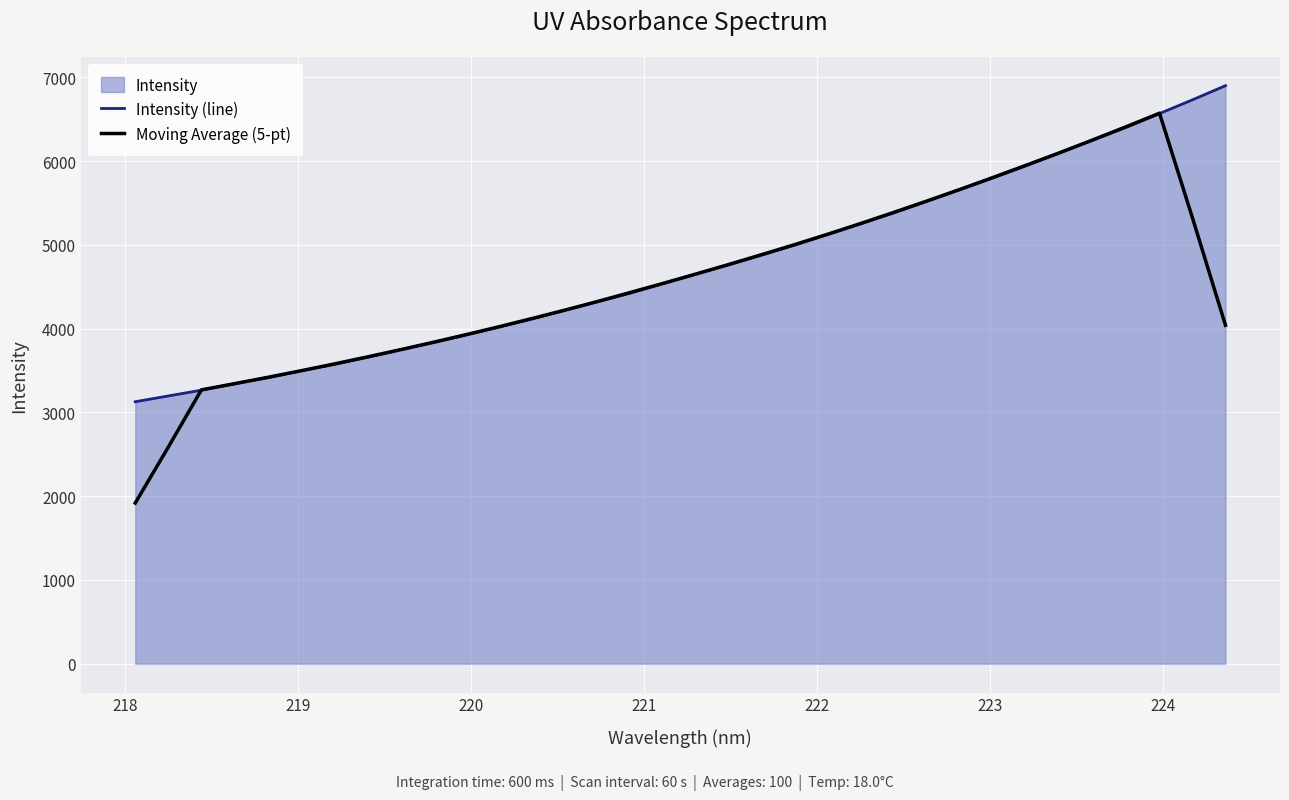

What is the smallest value displayed?

1918.0